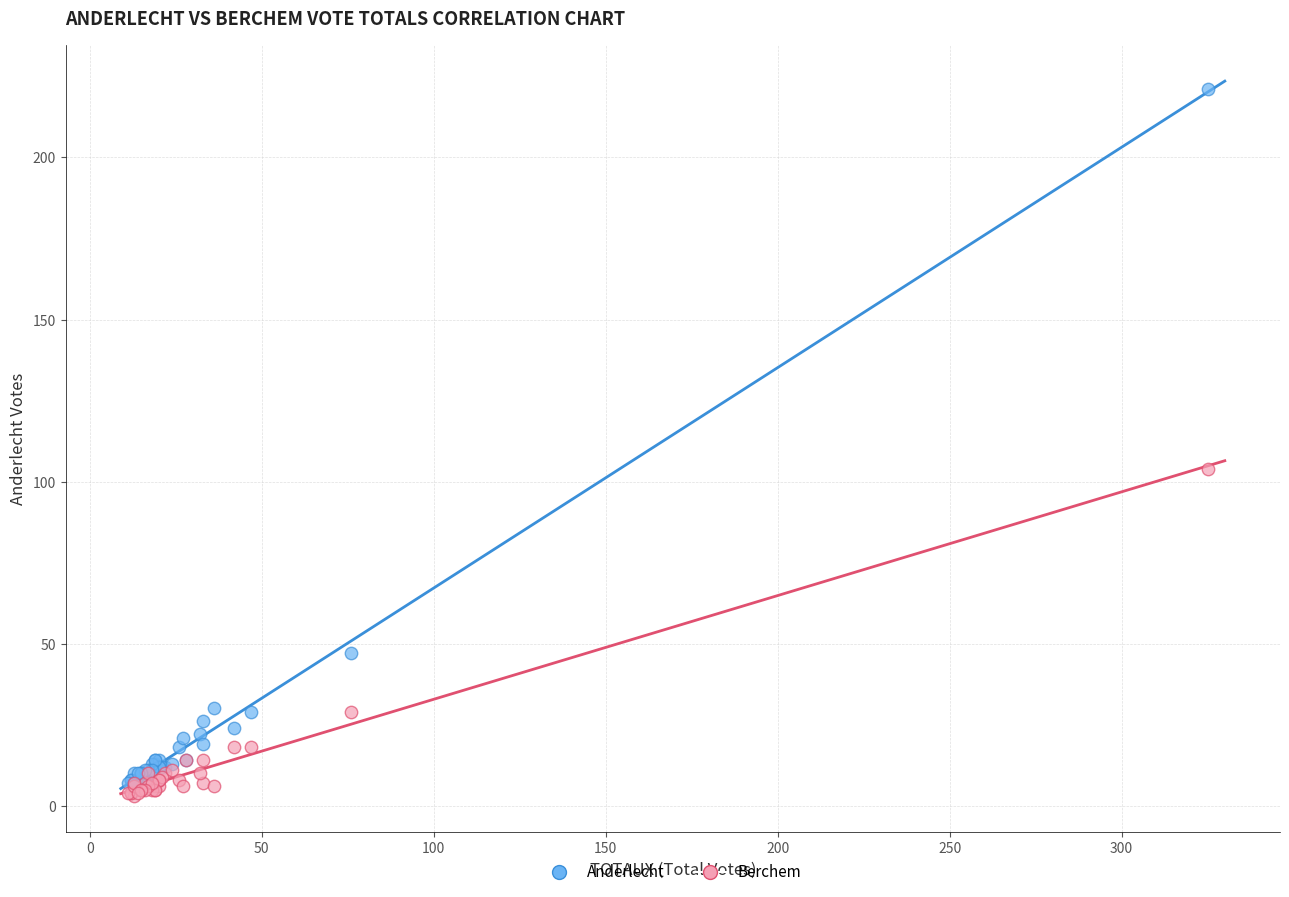

Across all series, what Y value is closest to 112?

104